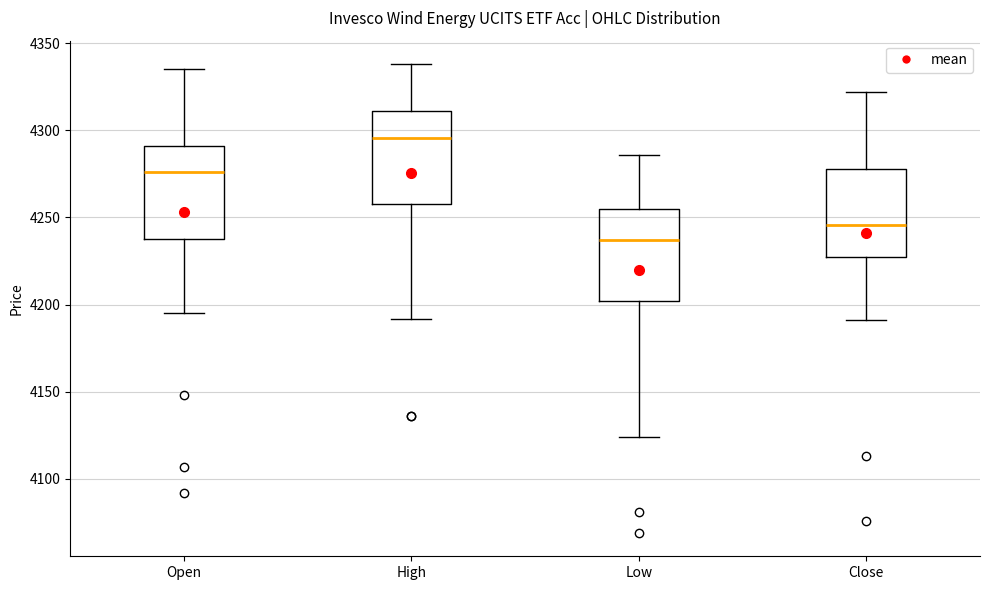

Reading left to right, read every box against the y-axis: the position of its median line, the range the box covers, and the ends of its whiskers. The values are not printed on the chart, so give them approximately, as read against the axis.

Open: median 4275, box 4240 to 4290, whiskers 4195 to 4335
High: median 4295, box 4260 to 4310, whiskers 4190 to 4340
Low: median 4235, box 4200 to 4255, whiskers 4125 to 4285
Close: median 4245, box 4230 to 4280, whiskers 4190 to 4320